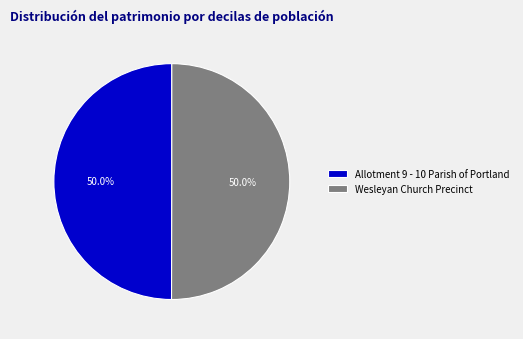

Count the number of slices in the pie.

2